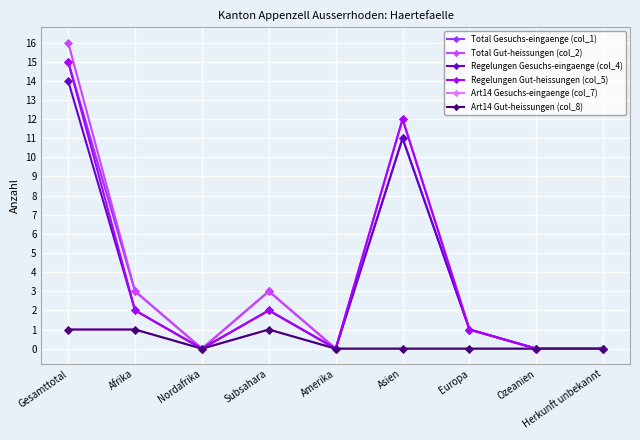

What is the label of the 4th point from the left?

Subsahara